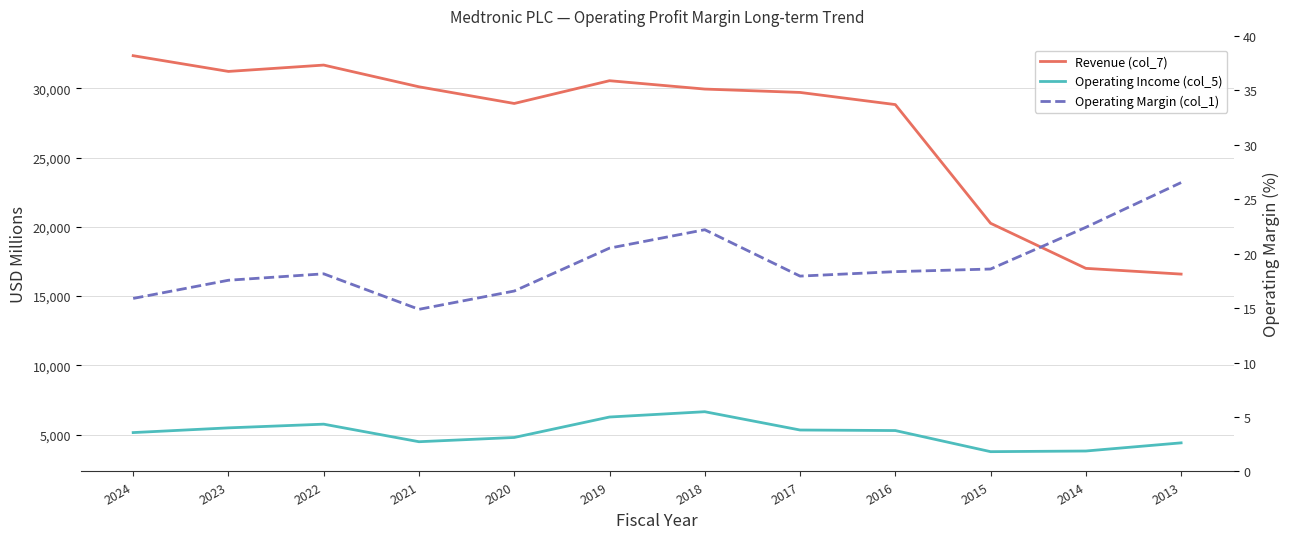

At 2024, list the series in order from largest to smallest.

Revenue (col_7), Operating Income (col_5), Operating Margin (col_1)